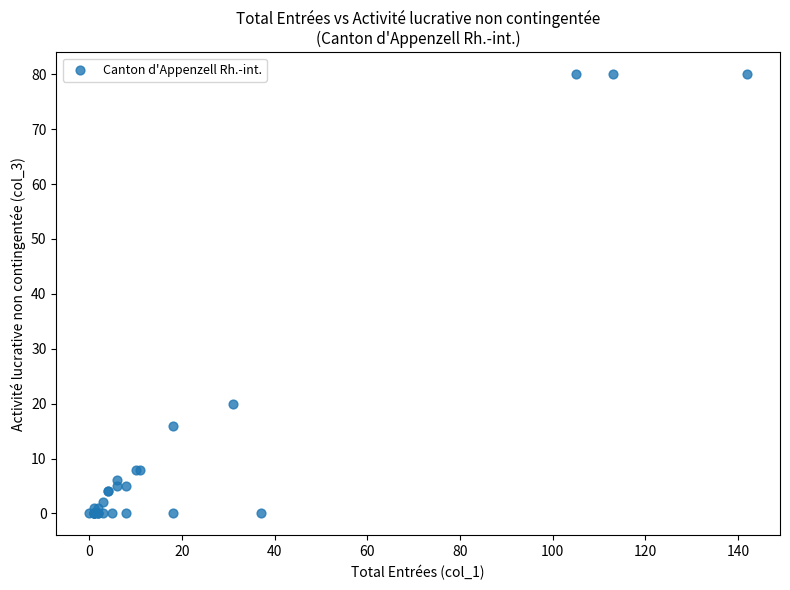

What Y value in the scatter plot is closest to 40?

20